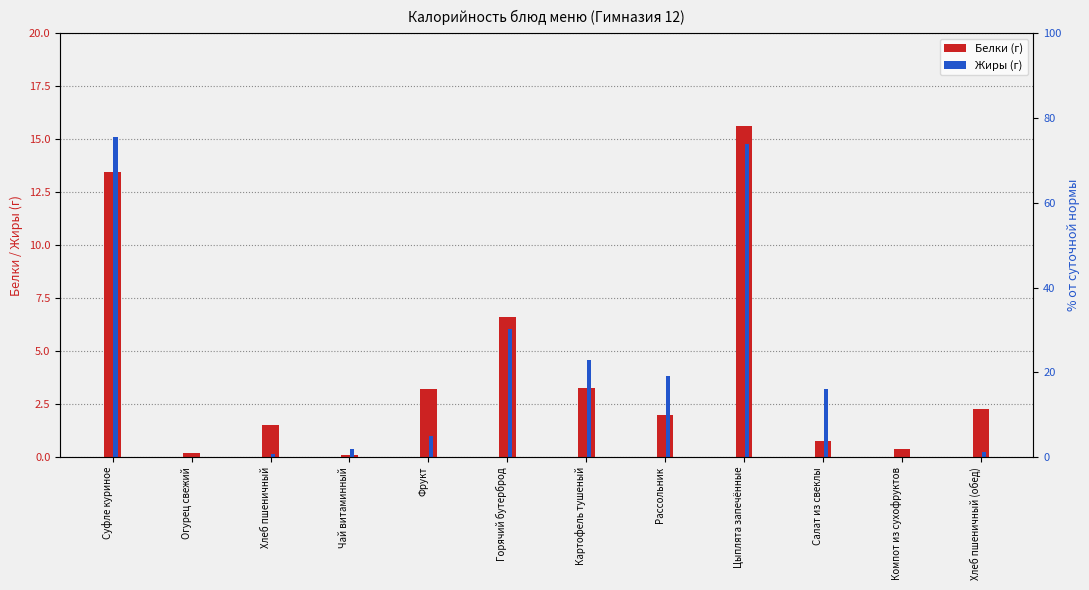

Between Картофель тушеный and Чай витаминный, which is larger?

Картофель тушеный